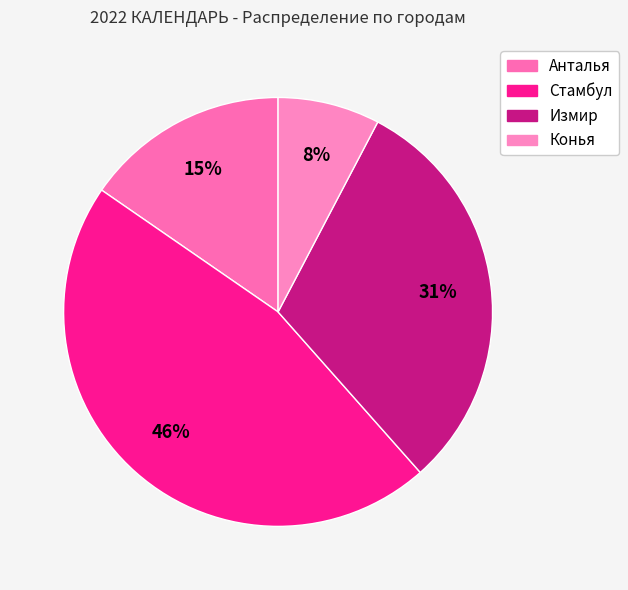

Count the number of slices in the pie.

4